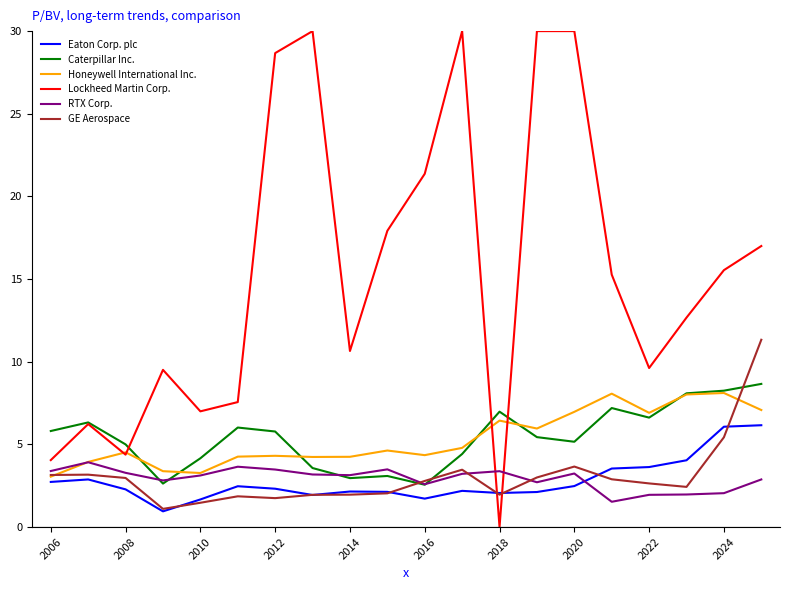

What is the maximum value shown in the chart?

30.0